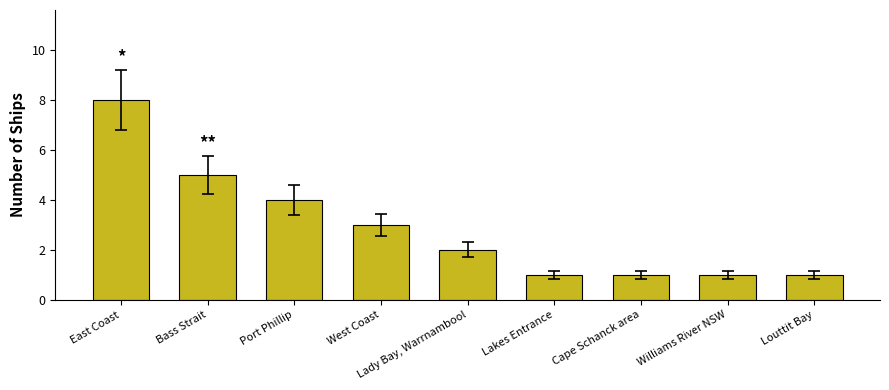

True or false: the data shows 2 at Louttit Bay.

False